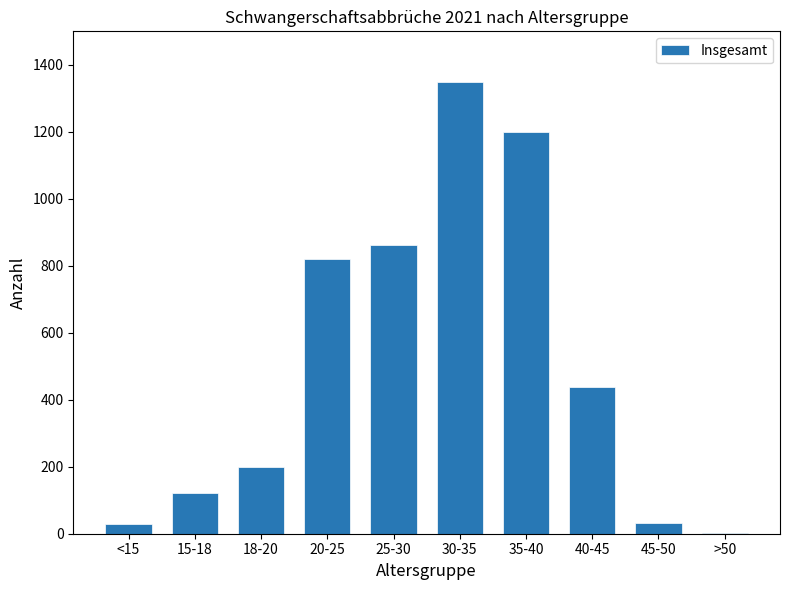

What is the sum of all values?

5050